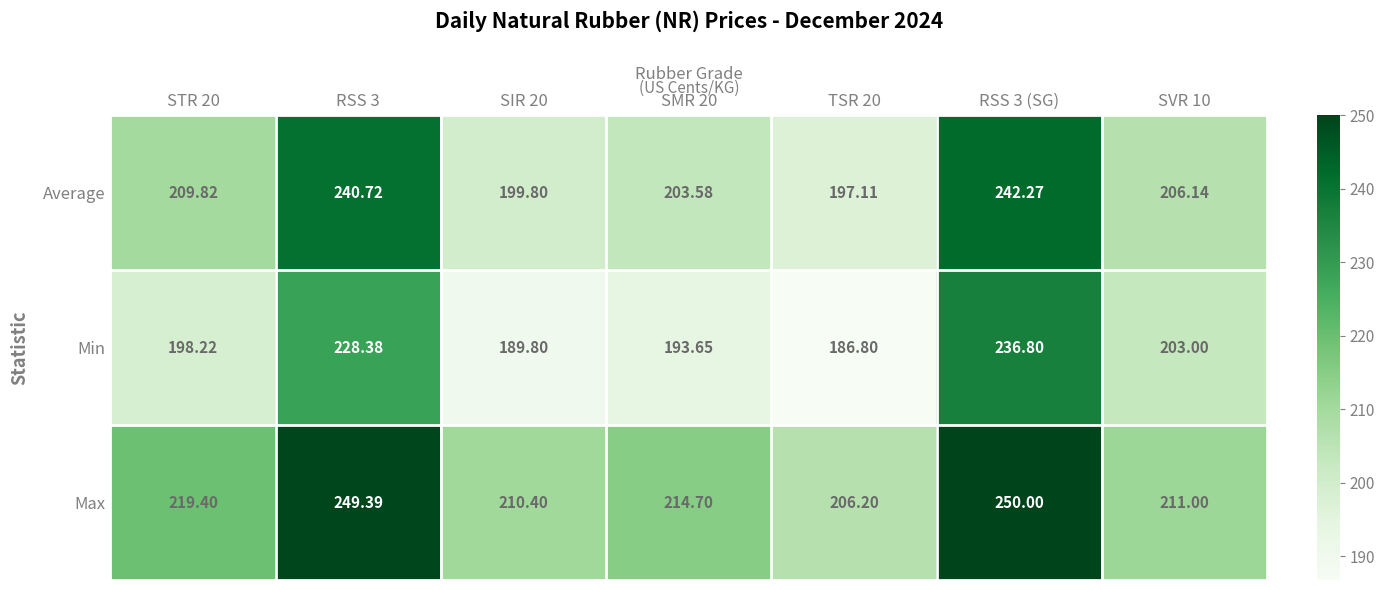

Is the value of Max at SMR 20 greater than the value of Min at STR 20?

Yes